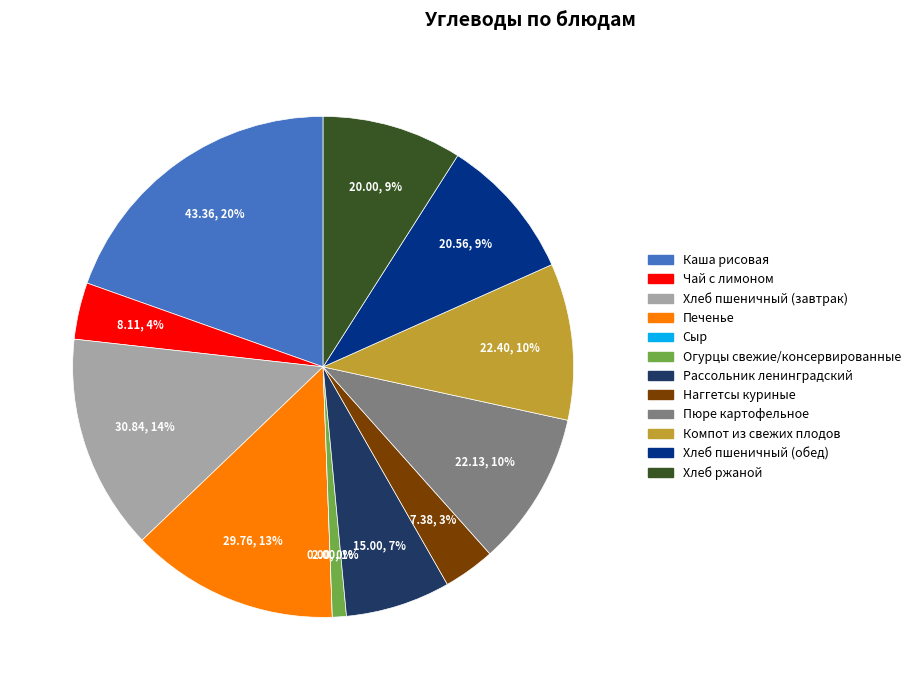

Does Компот из свежих плодов represent more than half of the total?

No